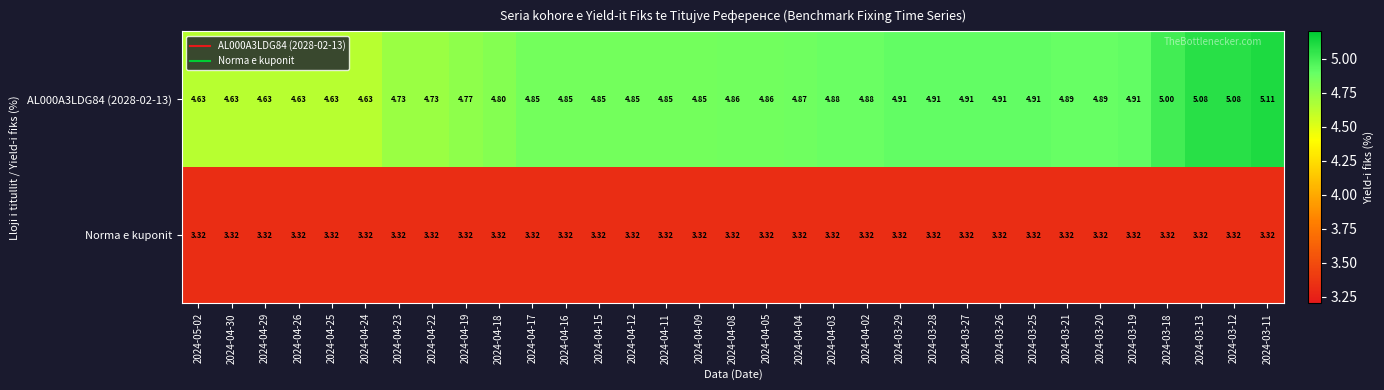

Rank the series by their maximum value, from highest to lowest.

AL000A3LDG84 (2028-02-13), Norma e kuponit